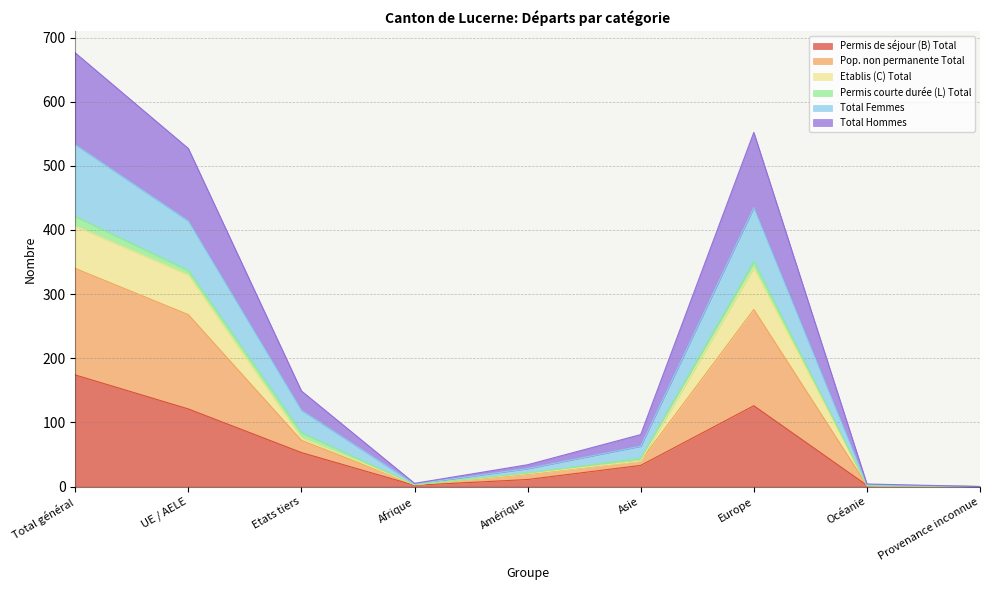

What is the difference between the highest and lowest values at Afrique?

2